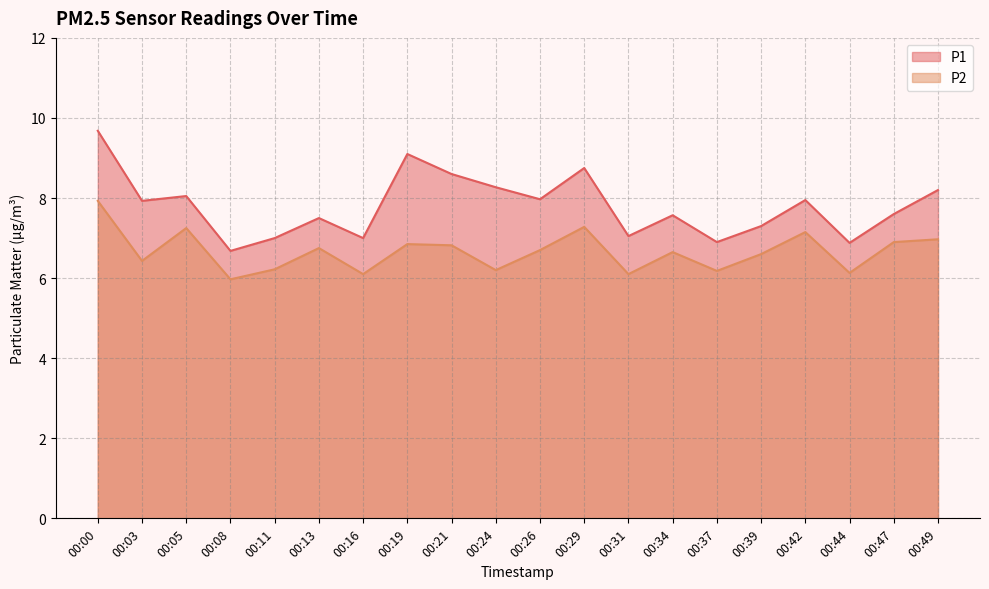

Which category has the highest value across all series?

00:00